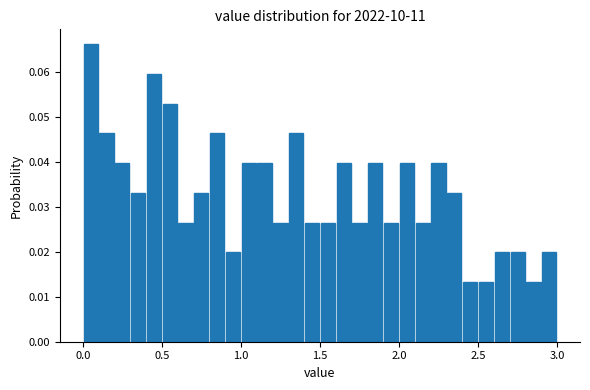

Read against the x-axis, roughly where is the centre of the tallest bar?

0.05